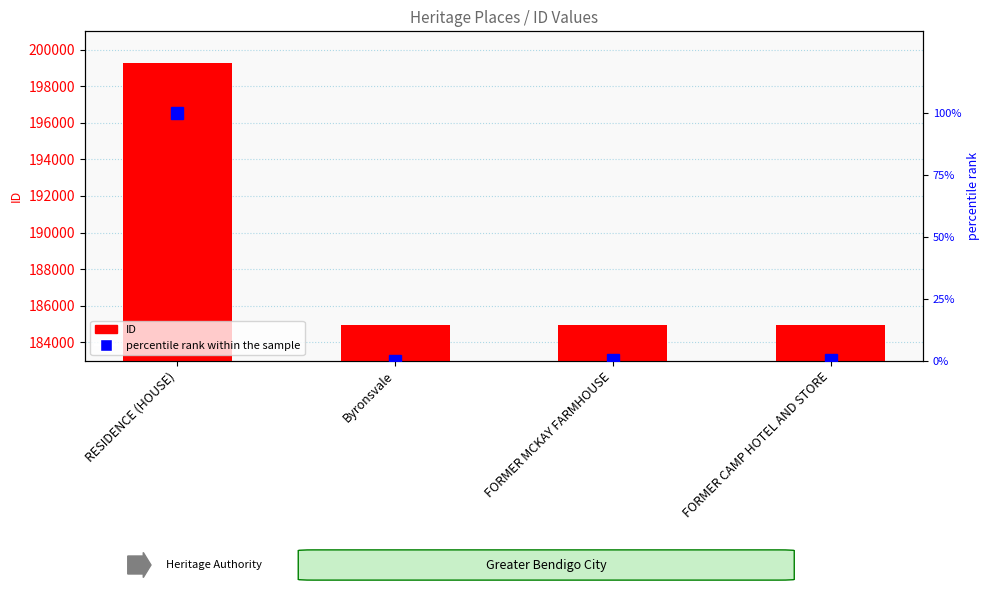

True or false: ID has a value of 56633.5 at RESIDENCE (HOUSE).

False